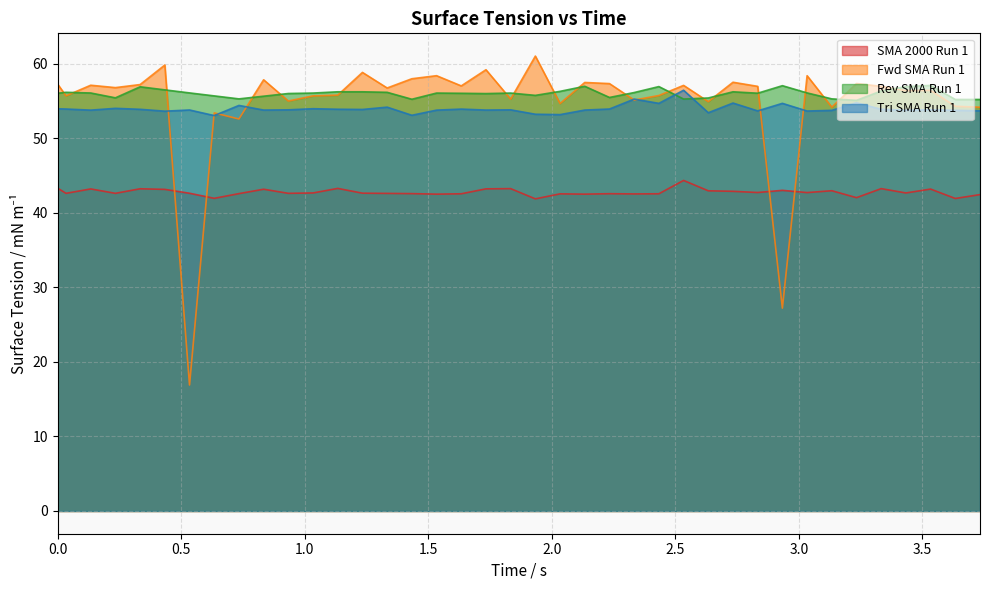

Between 1.3333 and 3.3333, which is larger?

3.3333